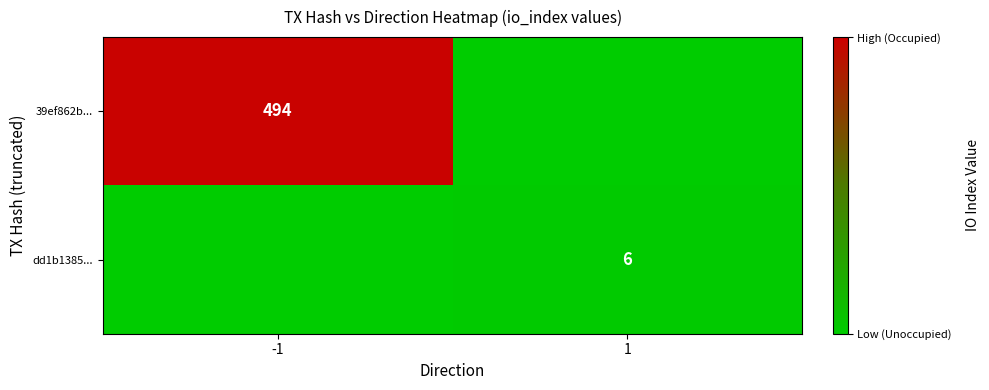

Is it true that dd1b1385... equals 7.9 at 1?

False